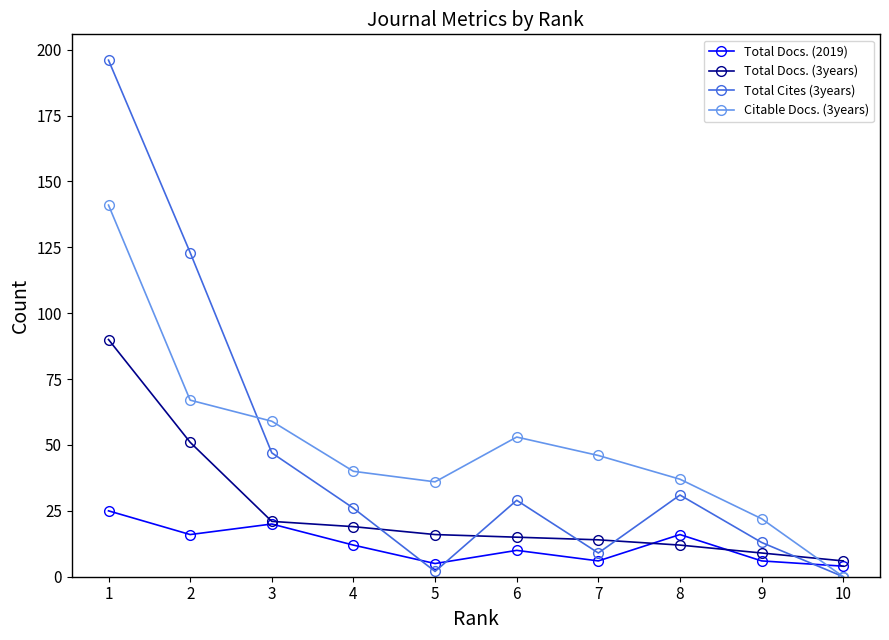

Does the chart have visible grid lines?

No